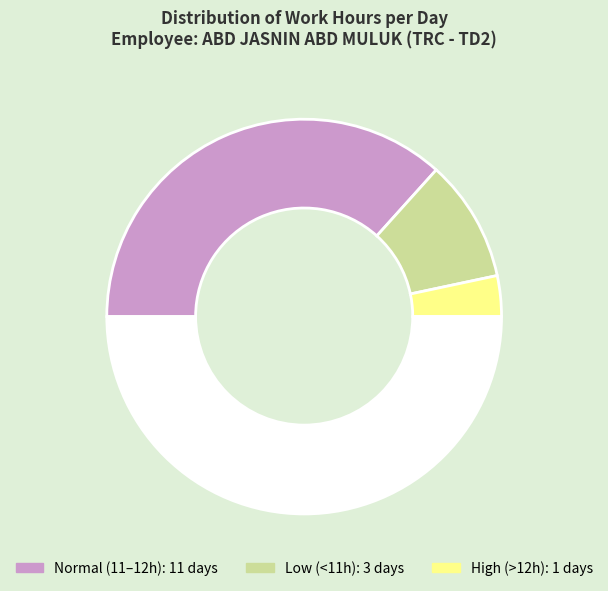

Count the number of slices in the pie.

4